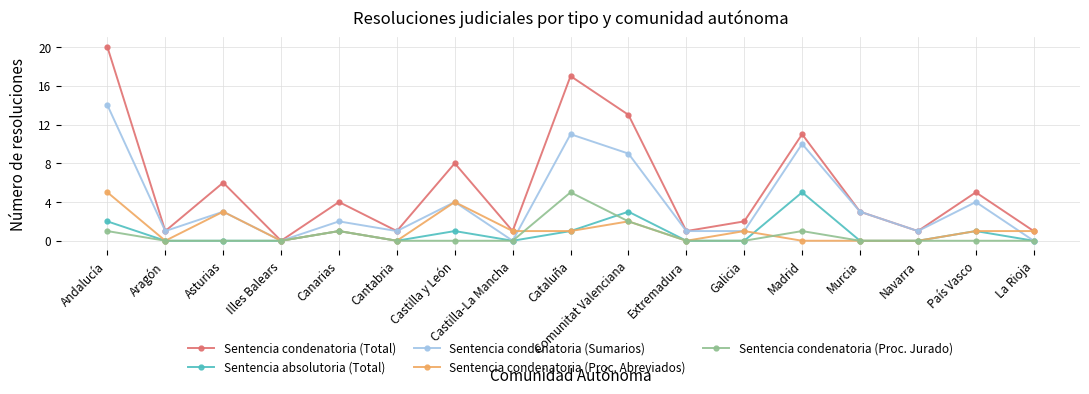

The value of Sentencia absolutoria (Total) at Galicia is -2. True or false?

False